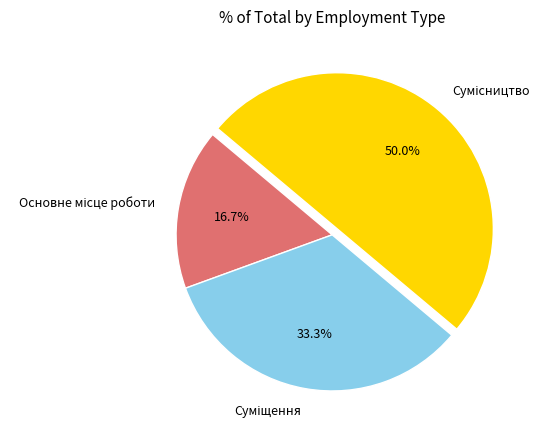

Rank the categories by value from highest to lowest.

Сумісництво, Суміщення, Основне місце роботи